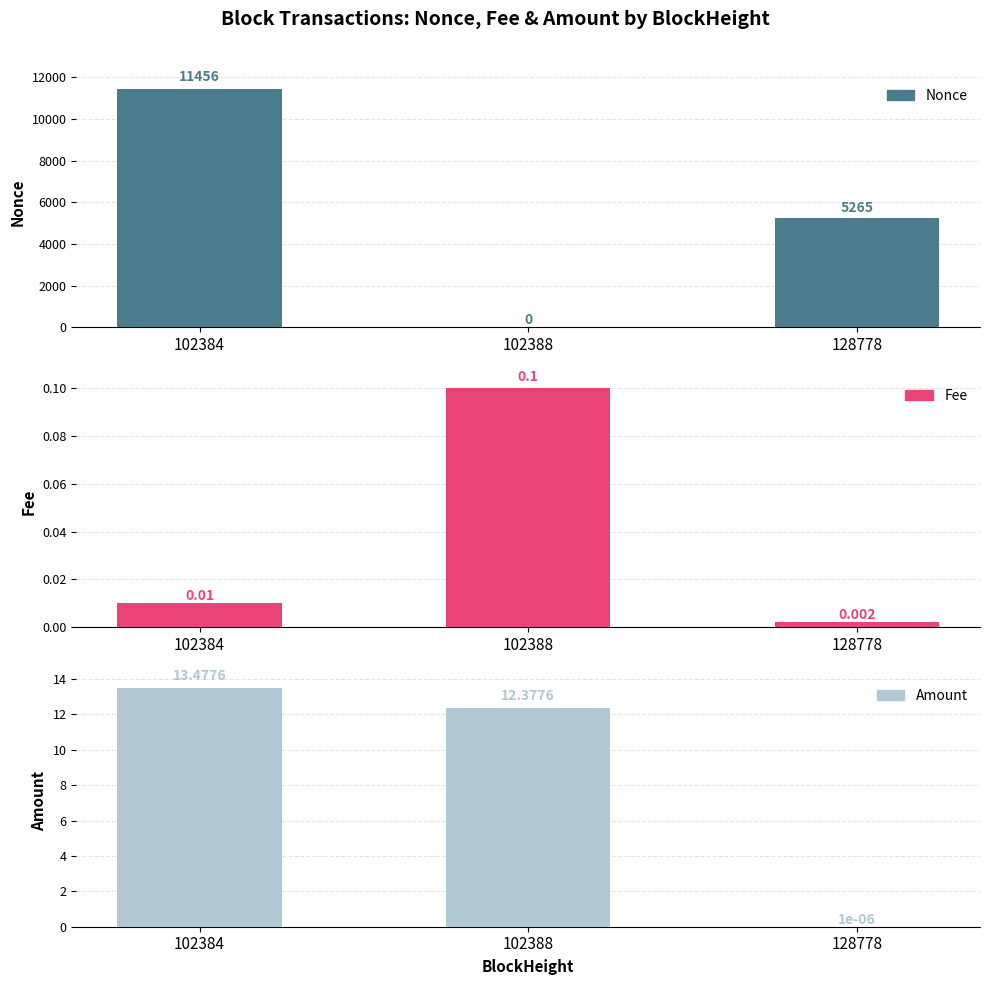

Count the number of data series in this chart.

3